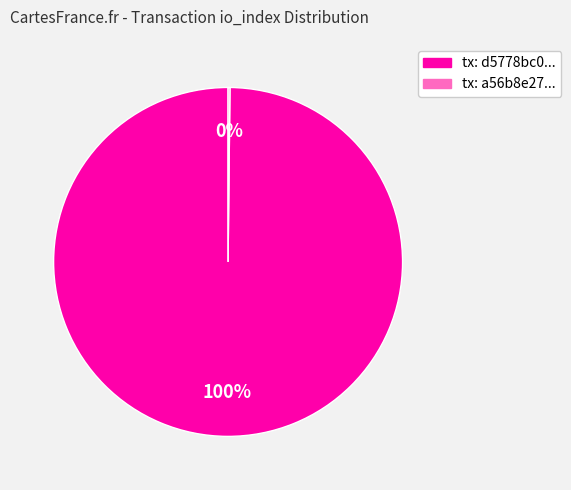

To the nearest percent, what is the average slice percentage?

50%